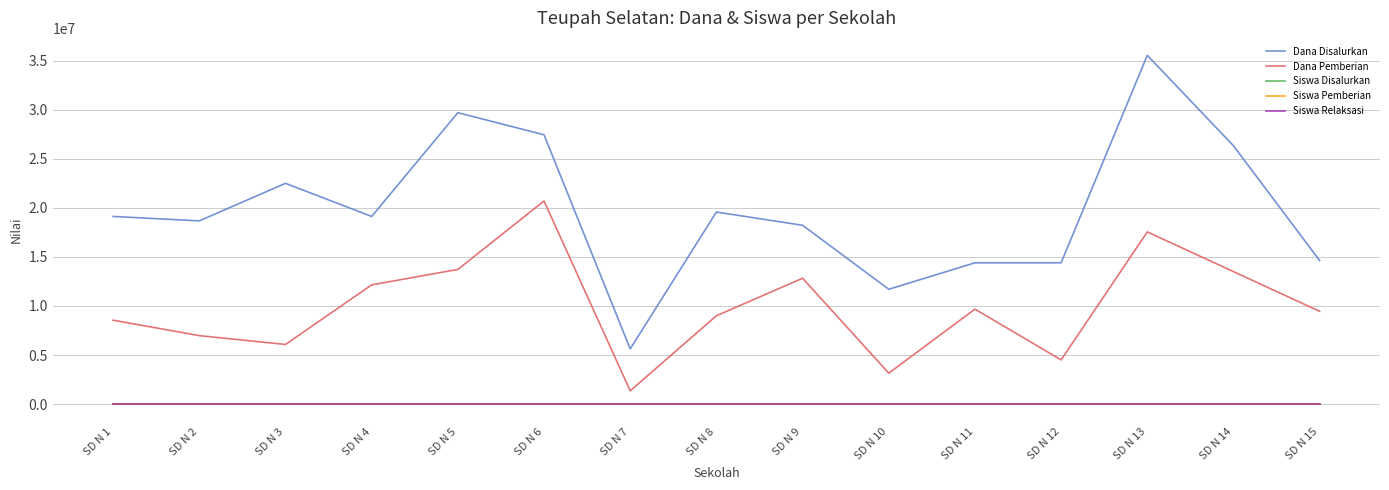

Which series has the largest range (max minus min)?

Dana Disalurkan